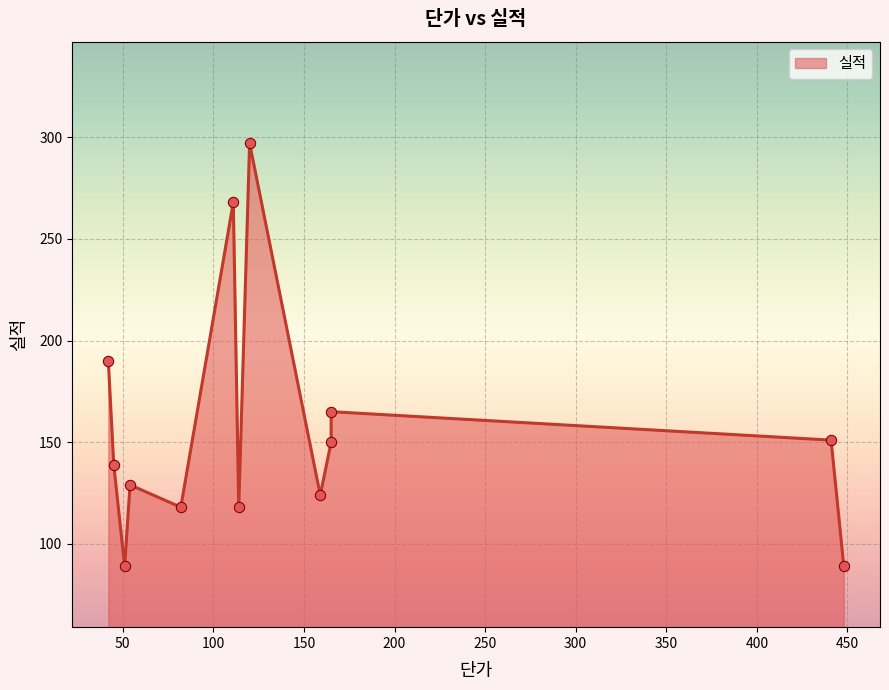

What is the change in value from 게르시린현탁액 to 극동 메토카르바몰정?

-179